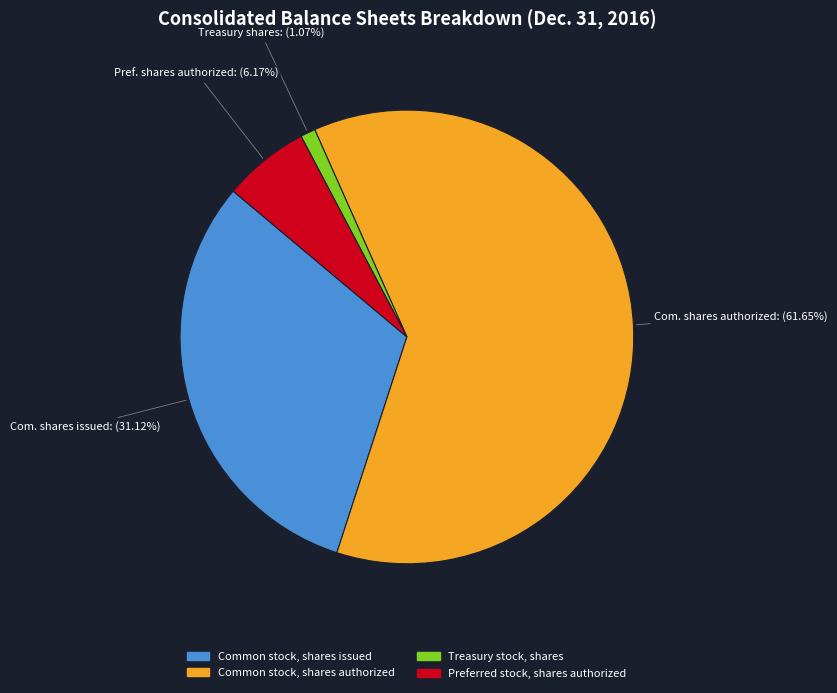

Which slice is the largest?

Common stock, shares authorized